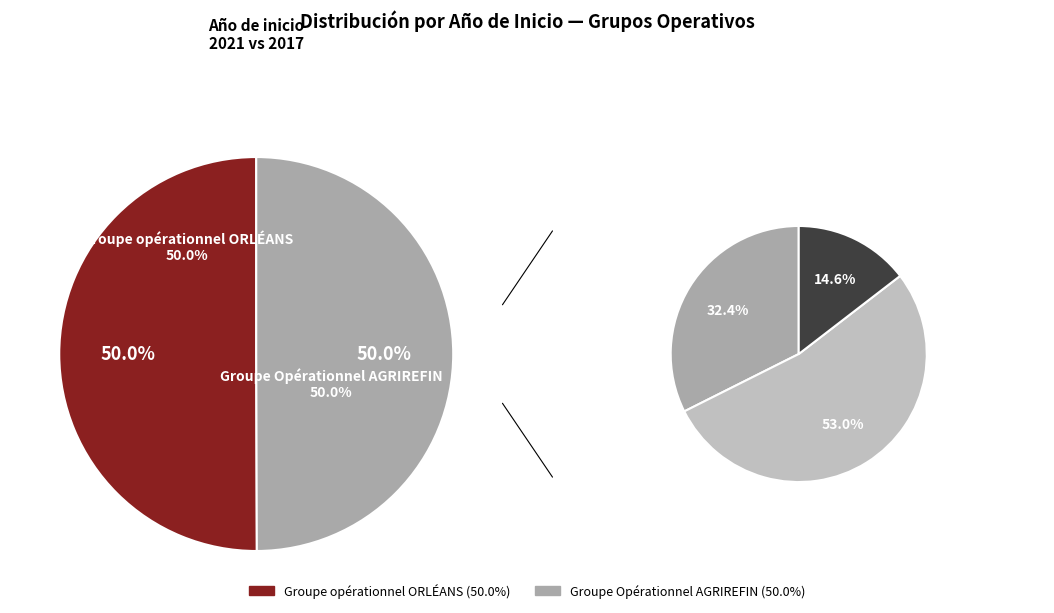

Is it true that Groupe opérationnel ORLÉANS is 61% of the pie?

False